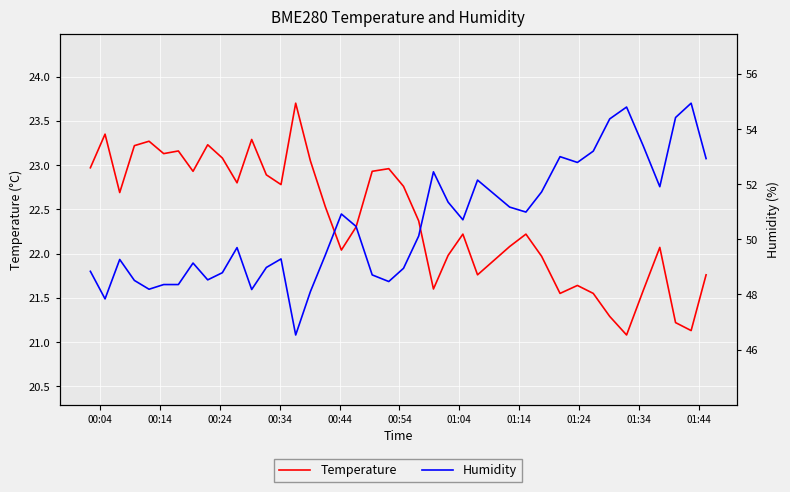

Rank the series by their maximum value, from lowest to highest.

Temperature, Humidity